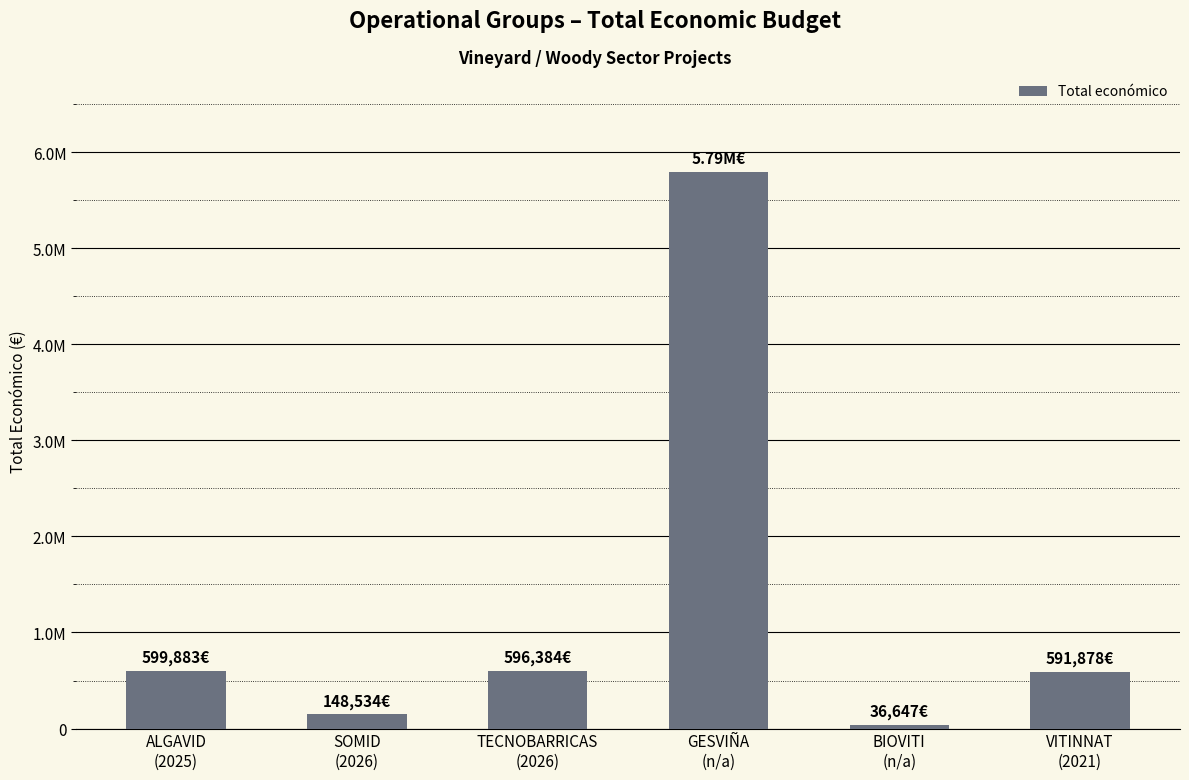

Rank the categories by value from lowest to highest.

BIOVITI
(n/a), SOMID
(2026), VITINNAT
(2021), TECNOBARRICAS
(2026), ALGAVID
(2025), GESVIÑA
(n/a)